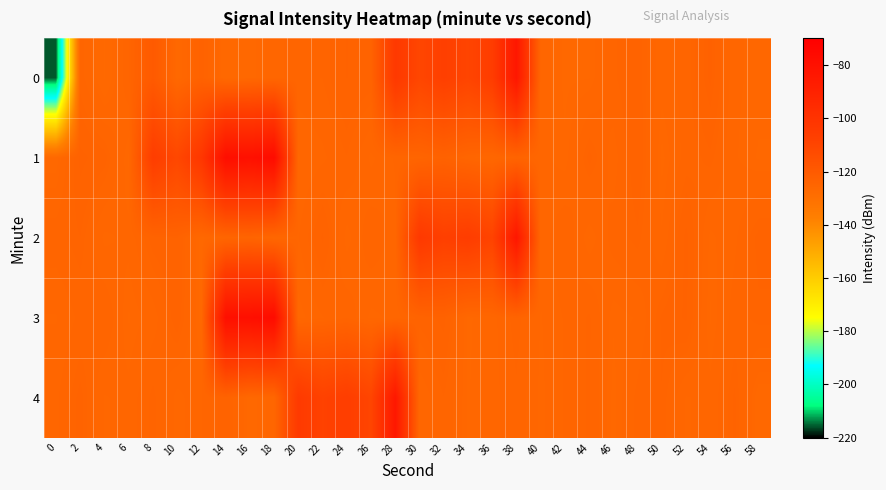

What is the minimum value shown in the chart?

-215.8